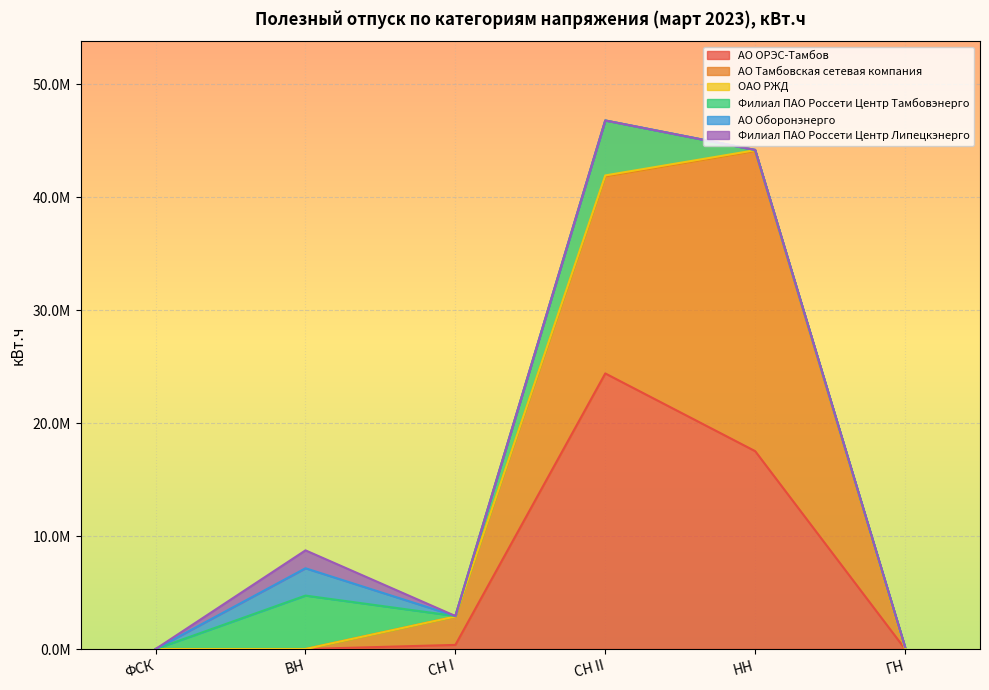

Reading left to right, extract all data points from this chart.

АО ОРЭС-Тамбов: 0.0	0.0	365721.0	24404767.0	17523257.1	0.0
АО Тамбовская сетевая компания: 0.0	0.0	2512611.0	17441793.4	26571181.2	0.0
ОАО РЖД: 0.0	0.0	0.0	92572.0	74003.0	0.0
Филиал ПАО Россети Центр Тамбовэнерго: 0.0	4731424.7	45519.8	4866464.7	26310.0	180452.0
АО Оборонэнерго: 0.0	2419517.0	0.0	0.0	0.0	0.0
Филиал ПАО Россети Центр Липецкэнерго: 0.0	1586921.0	0.0	0.0	0.0	0.0